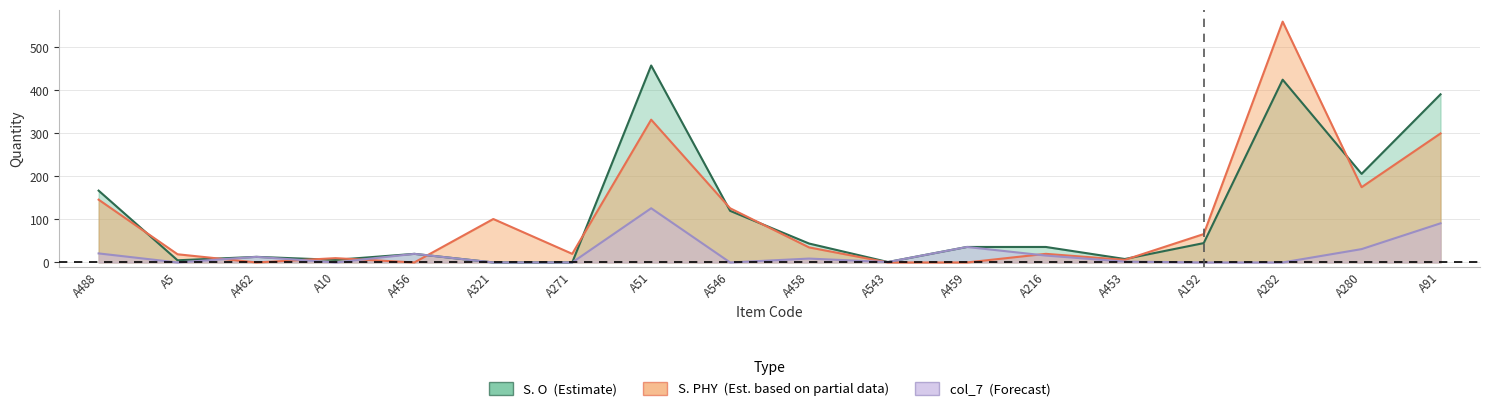

Reading right to left, extract all data points from this chart.

S. O: 391	206	425	45	8	36	36	1	44	120	458	0	0	20	6	13	5	167
S. PHY: 300	175	560	66	6	20	0	0	35	126	332	20	101	0	10	0	19	146
col_7: 91	31	0	0	2	16	36	1	9	0	126	0	0	20	0	13	0	21